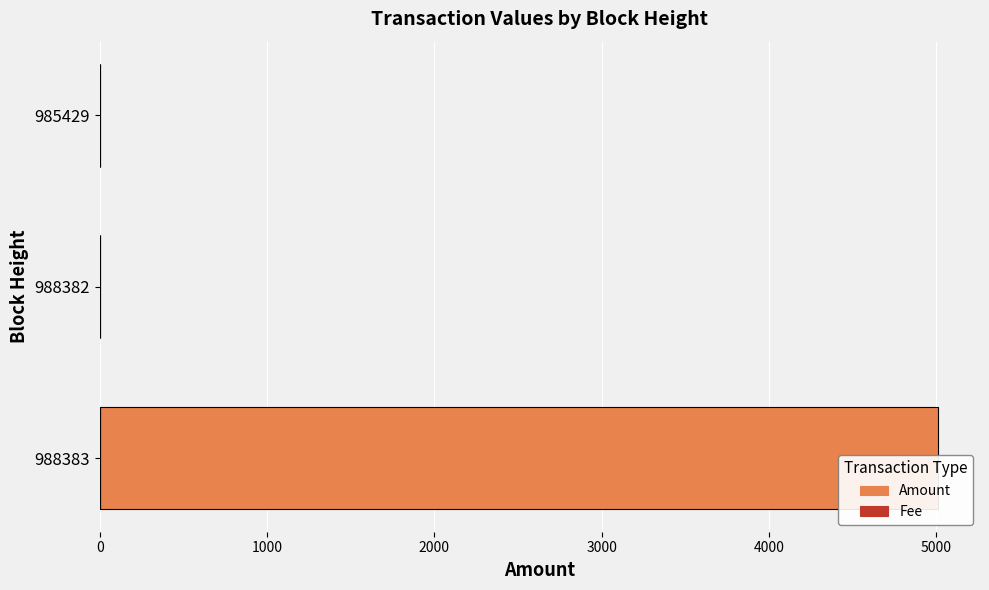

Is it true that Fee equals 0.0 at 988383?

False